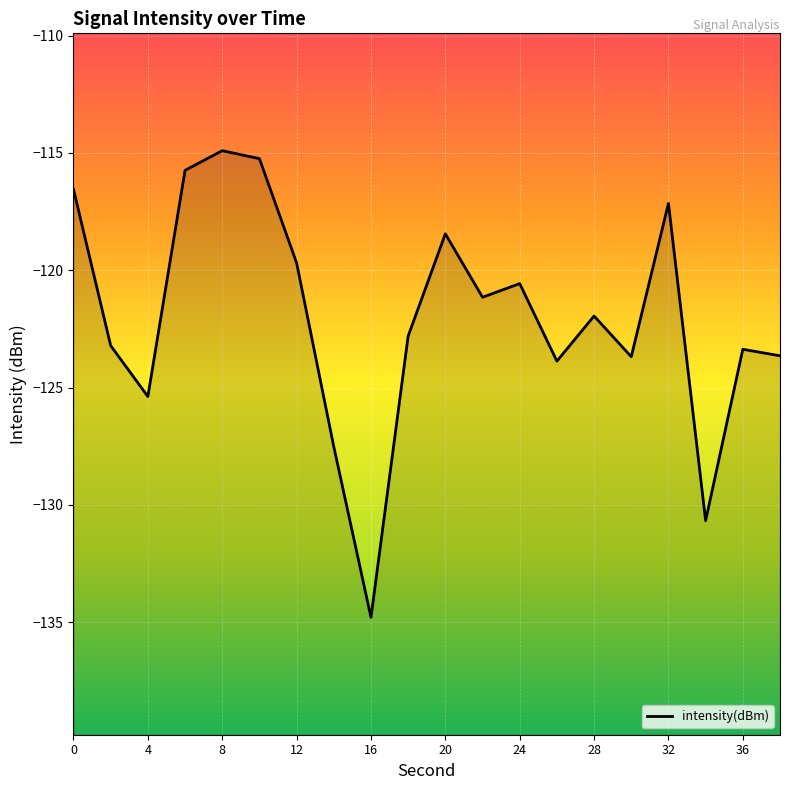

True or false: the data shows -134.8 at 16.

True